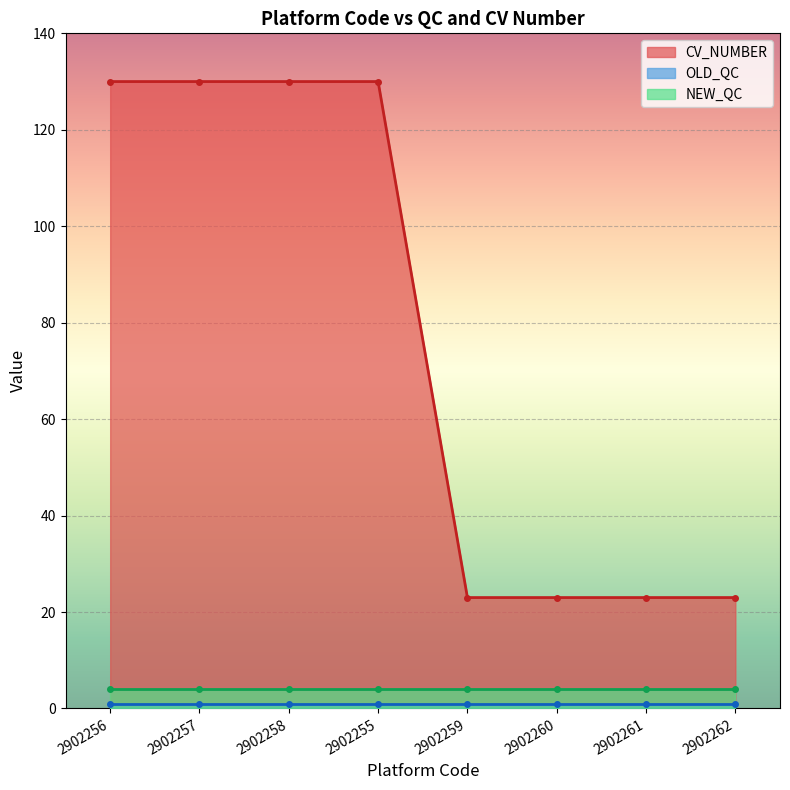

What position from the right is 2902255?

5